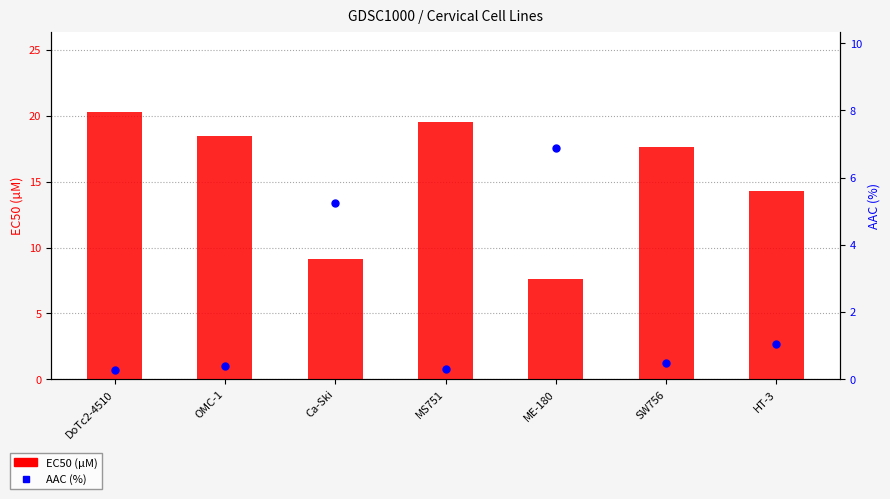

Which series has the widest spread of Y values?

EC50 (µM)